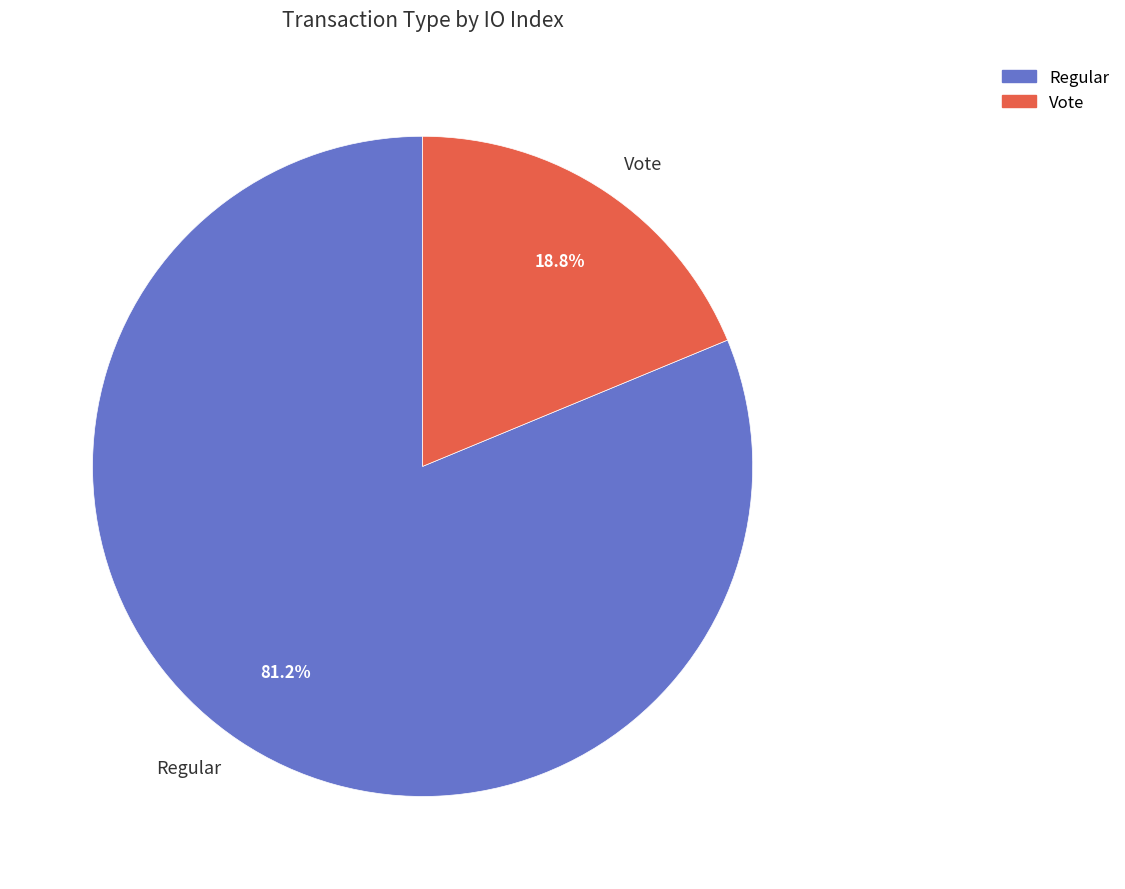

To the nearest percent, what portion does Vote represent?

19%